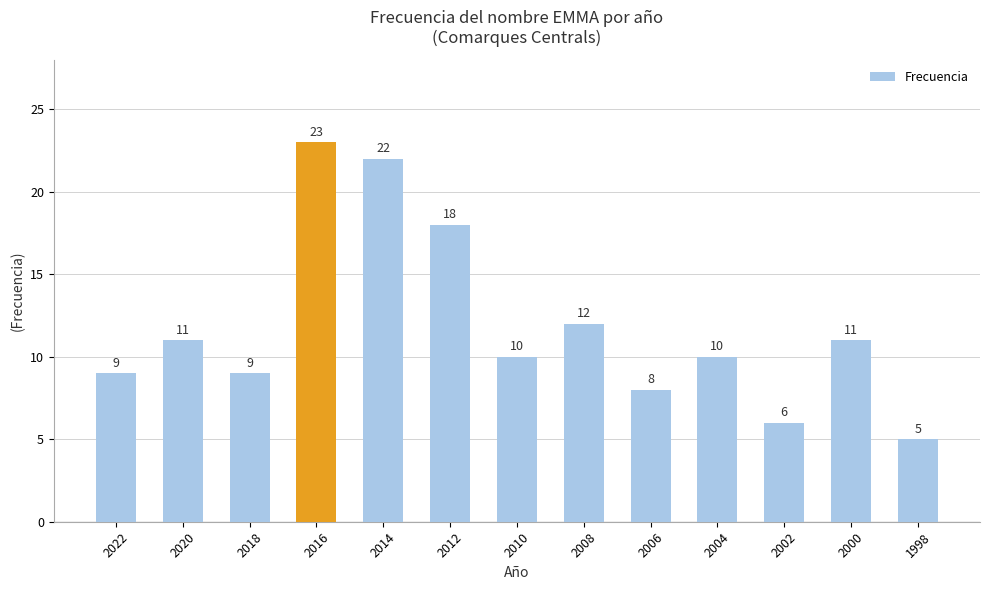

True or false: the data shows 8 at 1998.

False